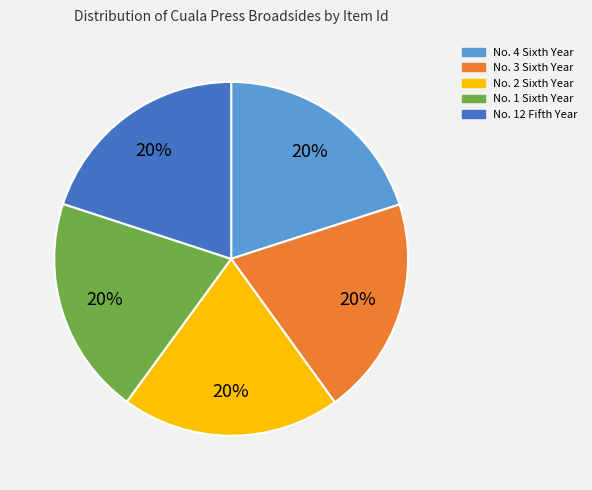

Does any single category account for the majority?

No